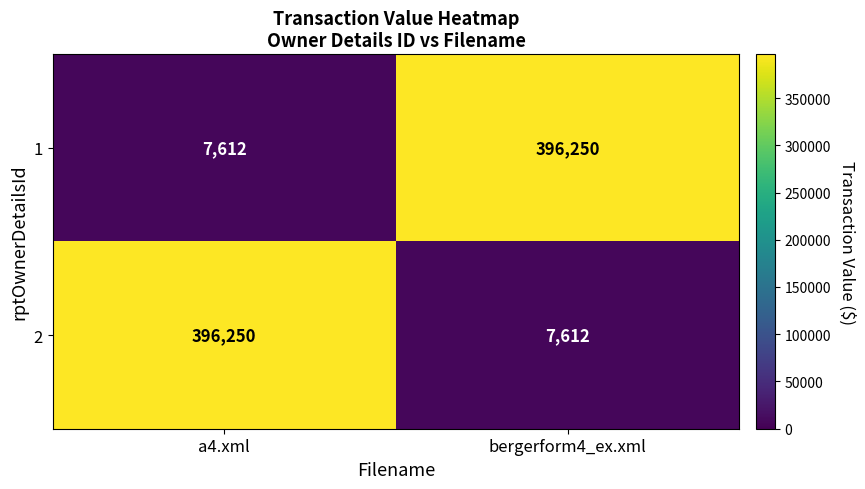

What is the spread (max minus min) of values at a4.xml?

388638